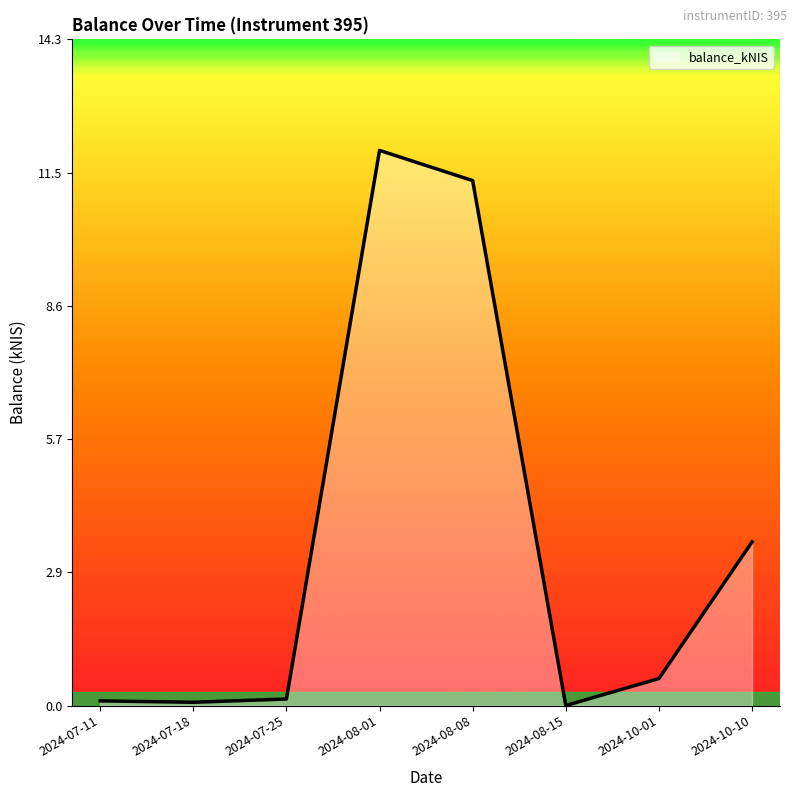

What is the sum of all values?

27.6